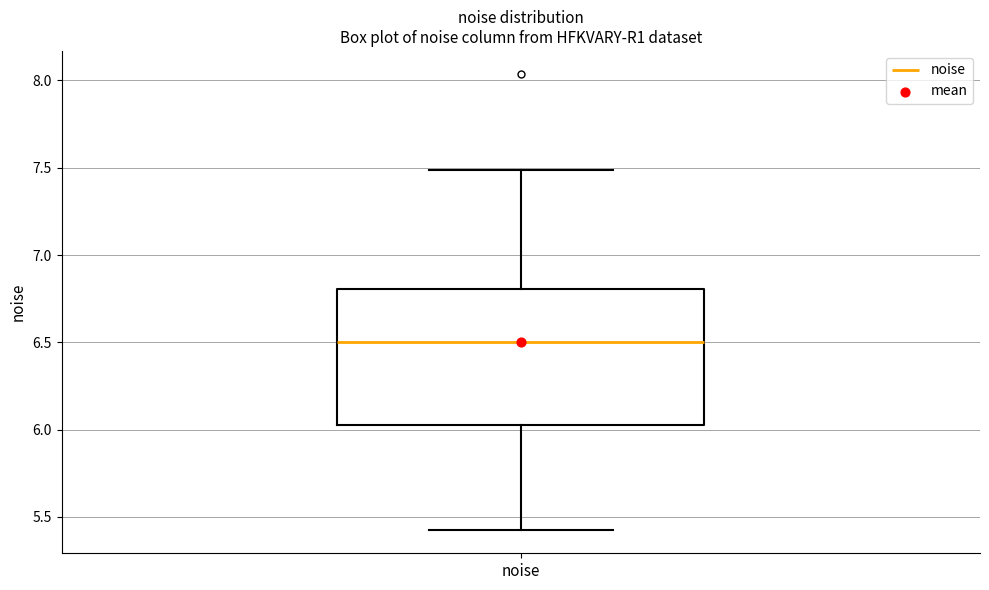

Transcribe this box plot: give where the median line is, the range the box spans, and where the two whiskers end, as read against the y-axis. The values are not printed on the chart, so give them approximately, as read against the axis.

median 6.50, box 6.05 to 6.80, whiskers 5.40 to 7.50